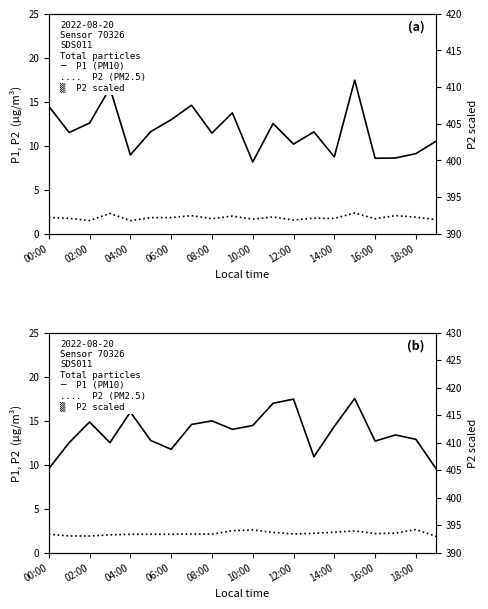

What is the sum of the P2 (PM2.5) values at 10 and 02:00?

4.5